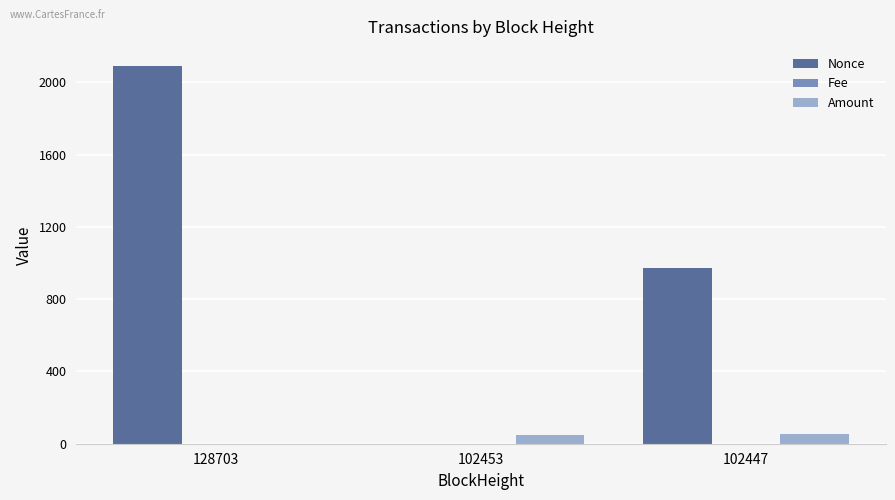

Which series changed the most between 128703 and 102453?

Nonce